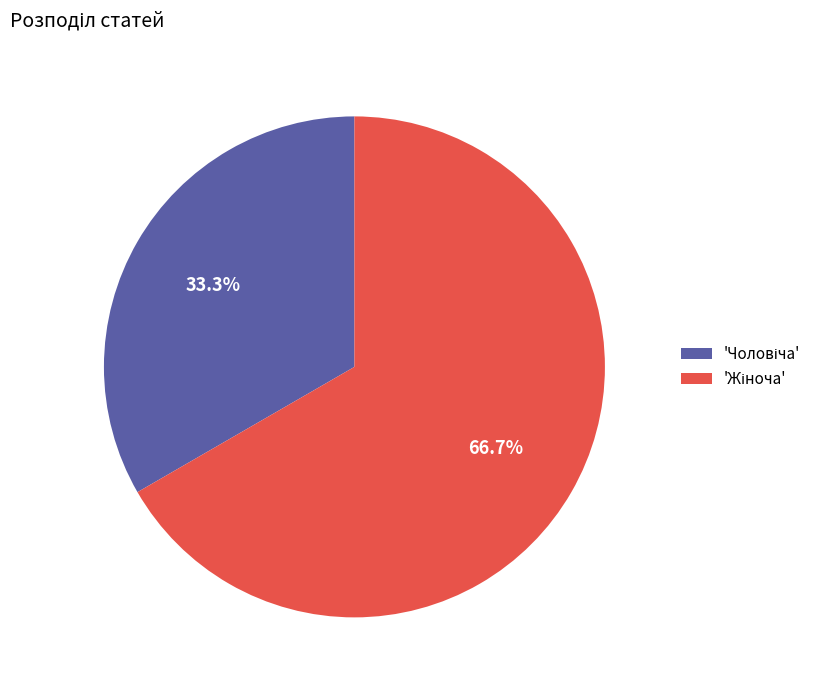

Is there a majority slice in this chart?

Yes